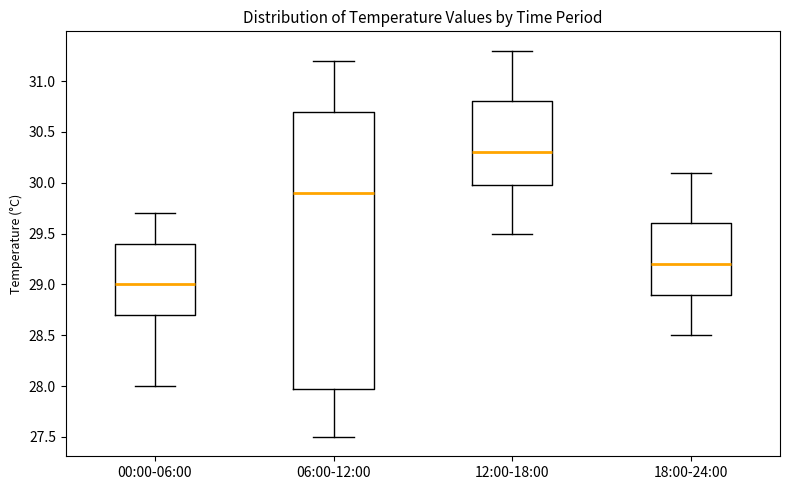

Where is the upper edge of the box for 18:00-24:00 on the y-axis? The values are not printed on the chart, so give them approximately, as read against the axis.

29.6